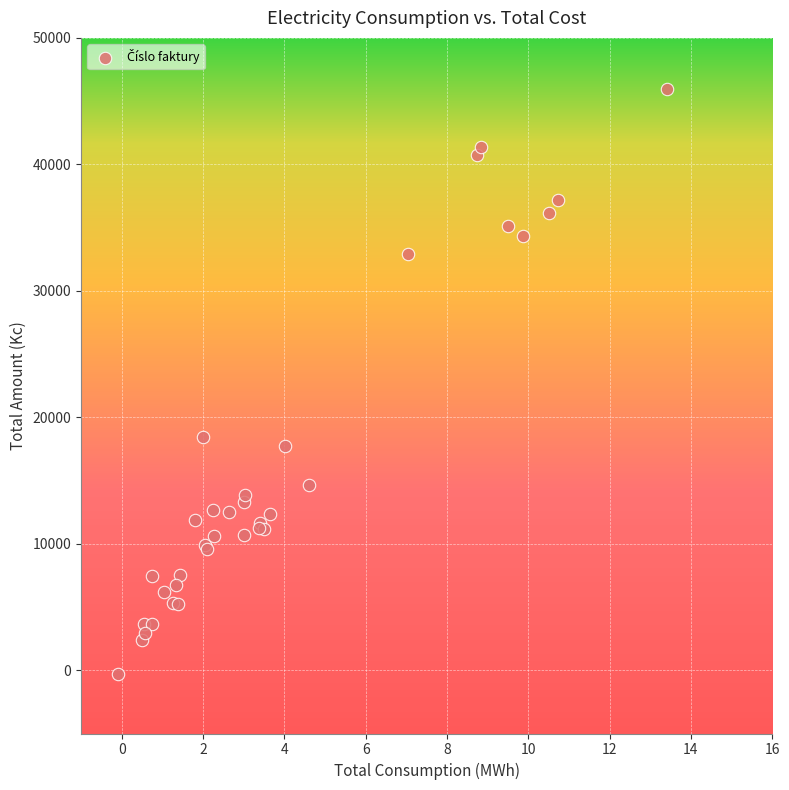

What Y value in the scatter plot is closest to 22856?

18408.0